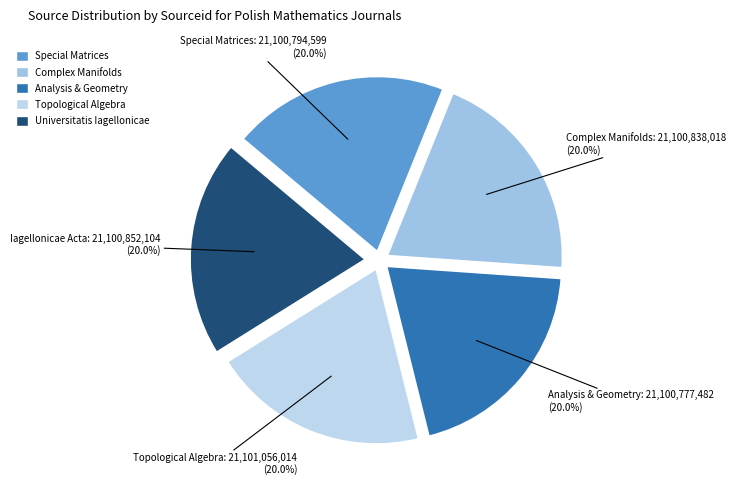

Is Iagellonicae Acta the majority of the pie?

No